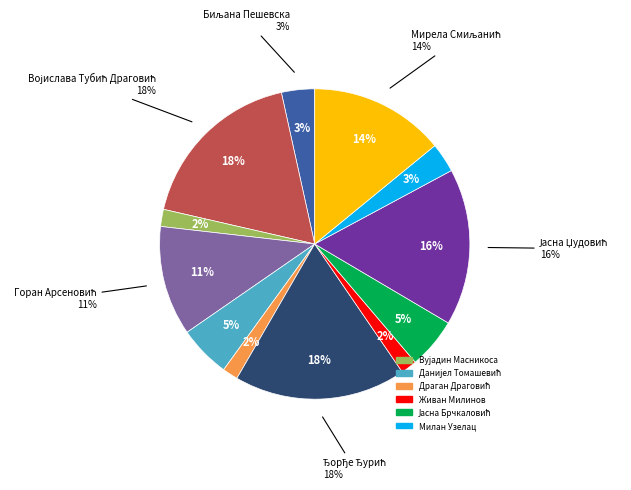

Is it true that Јасна Џудовић is 16% of the pie?

True